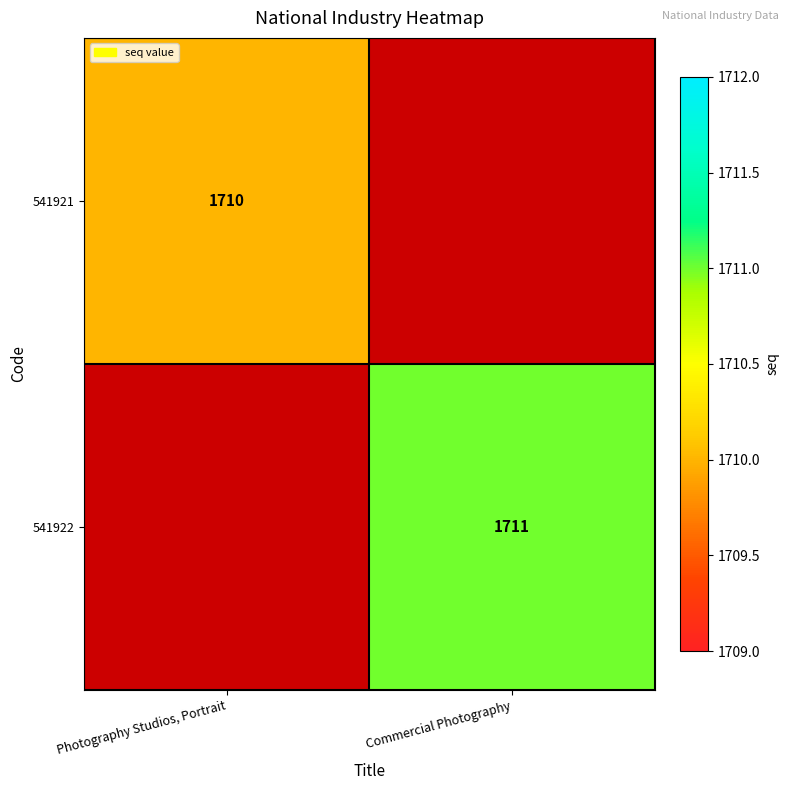

The 541921 series shows 1000 at Photography Studios, Portrait. True or false?

False